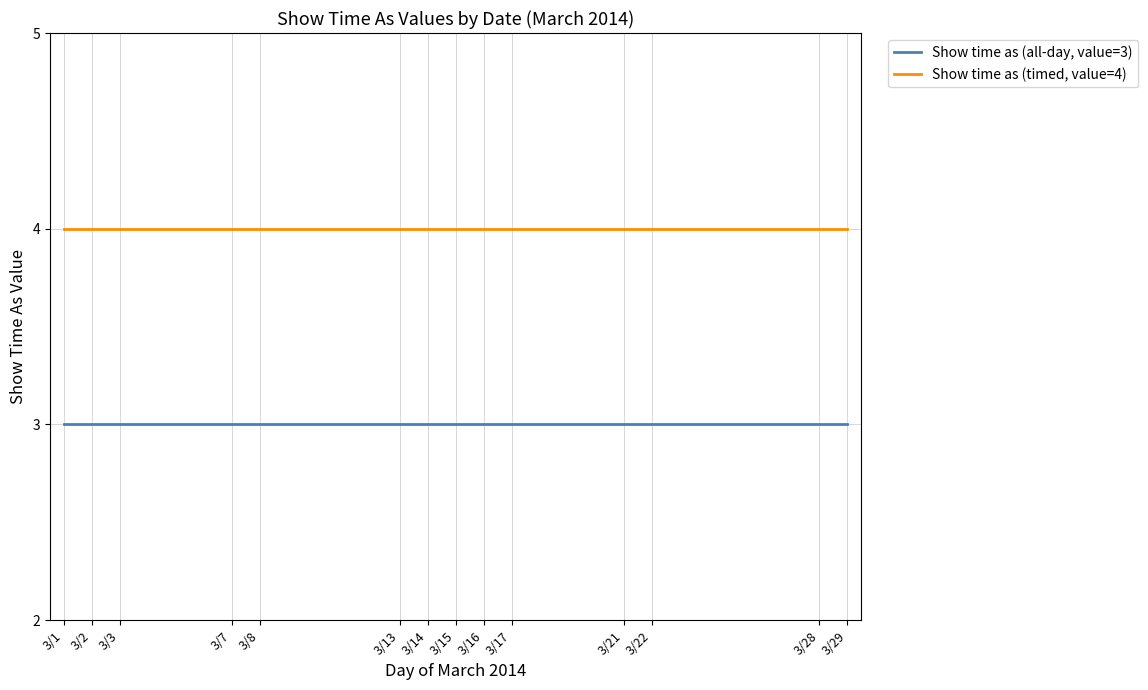

The Show time as (timed, value=4) series shows 2 at 3/28. True or false?

False